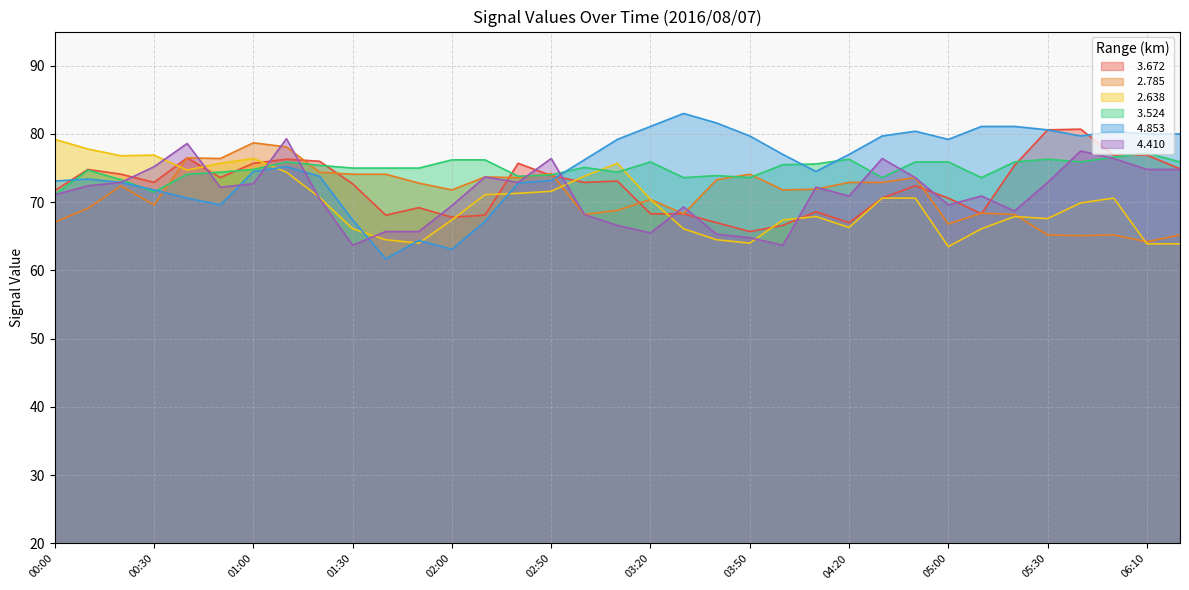

At which category is the sum across all series the highest?

01:10